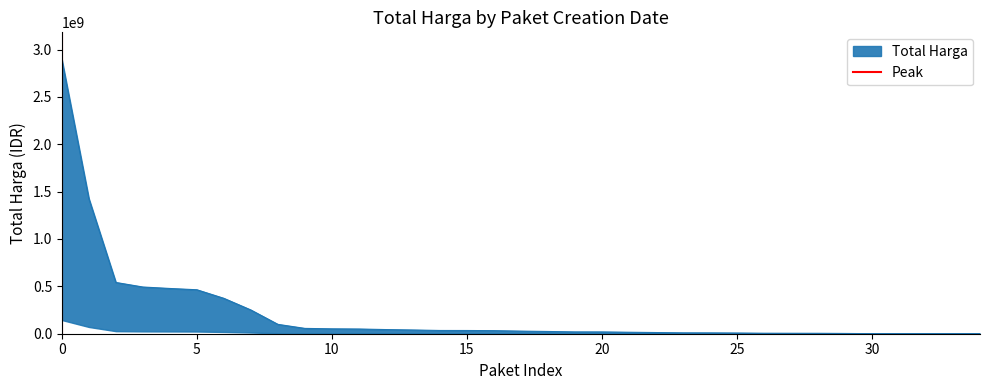

How many values are below 1?

1